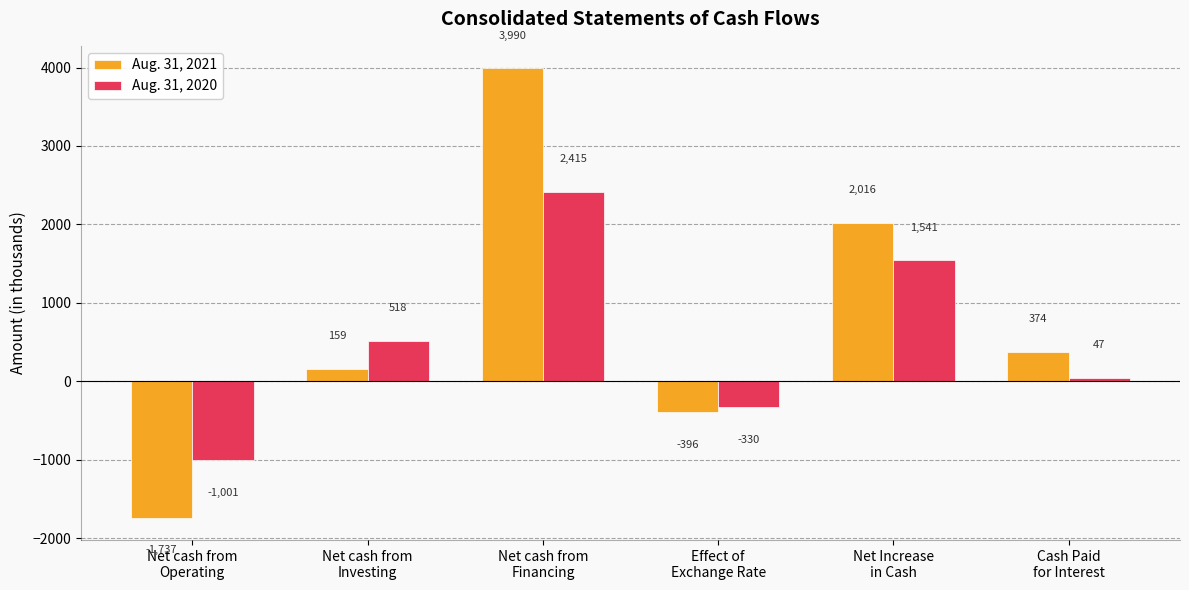

How many positive values does the Aug. 31, 2020 series have?

4